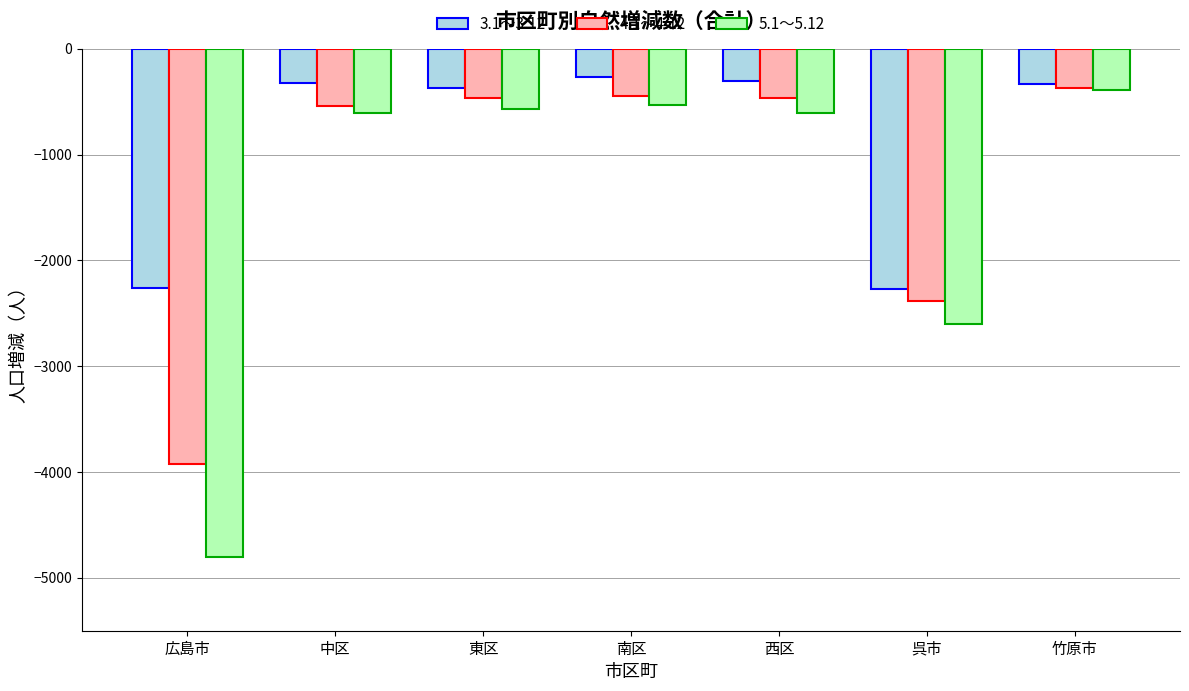

How many data points does each series have?

7